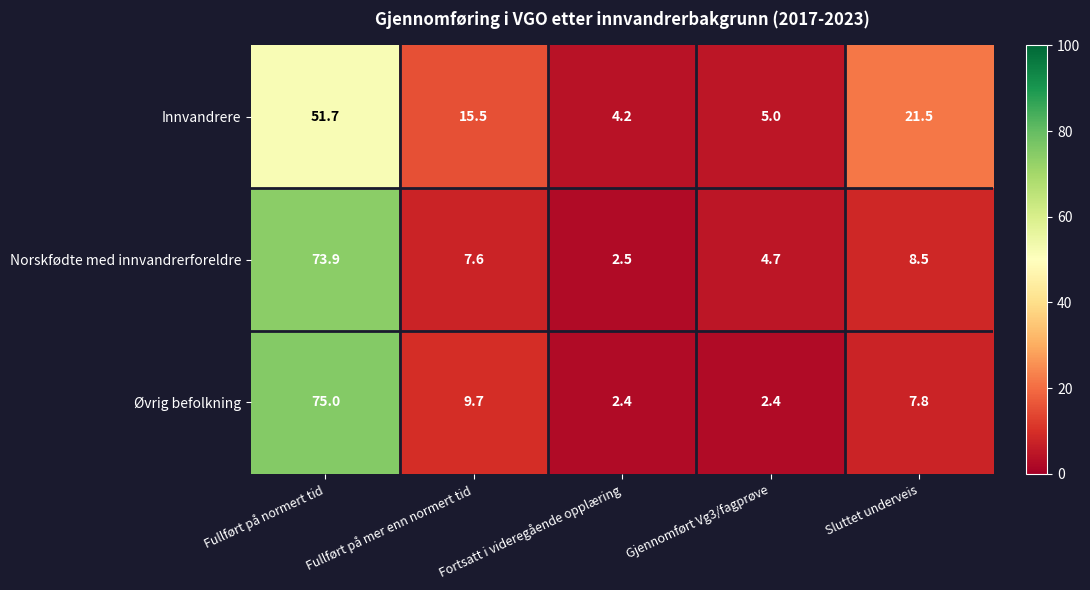

What is the difference between the highest and lowest values at Fullført på normert tid?

23.3